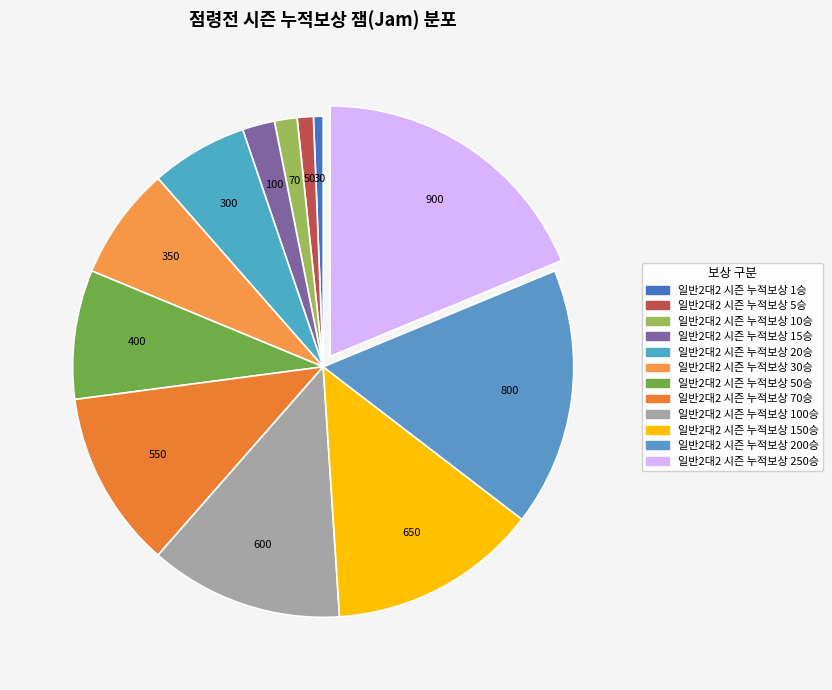

How many slices are in this pie chart?

12